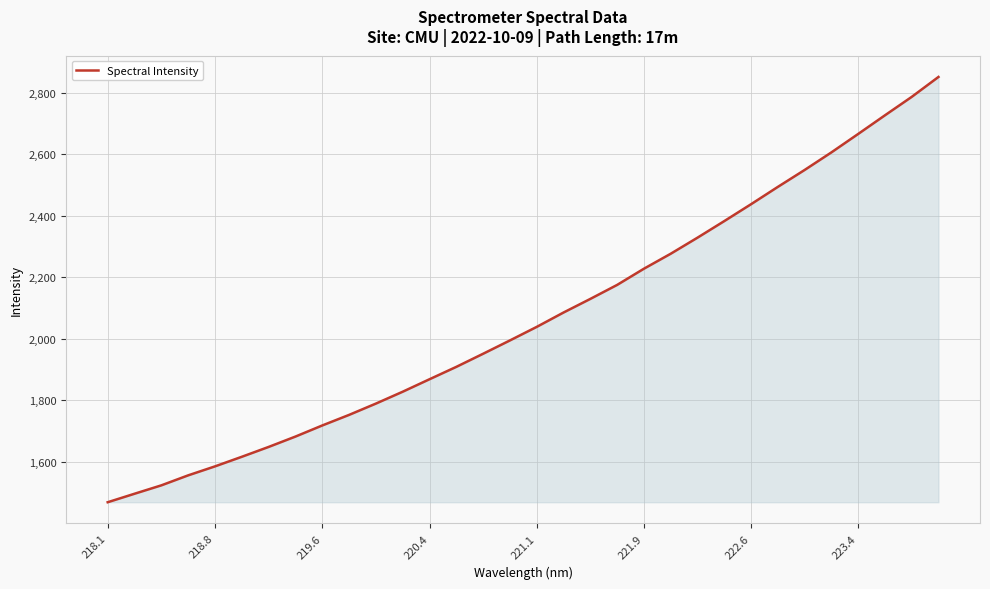

What is the smallest value displayed?

1469.2